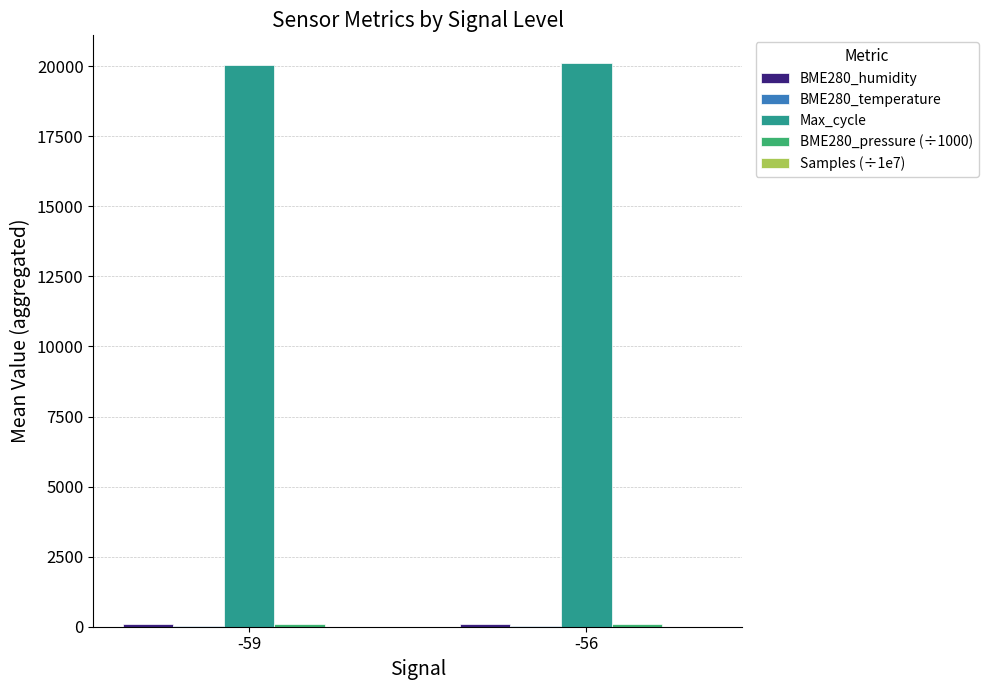

What is the sum of all Max_cycle values?

40153.7